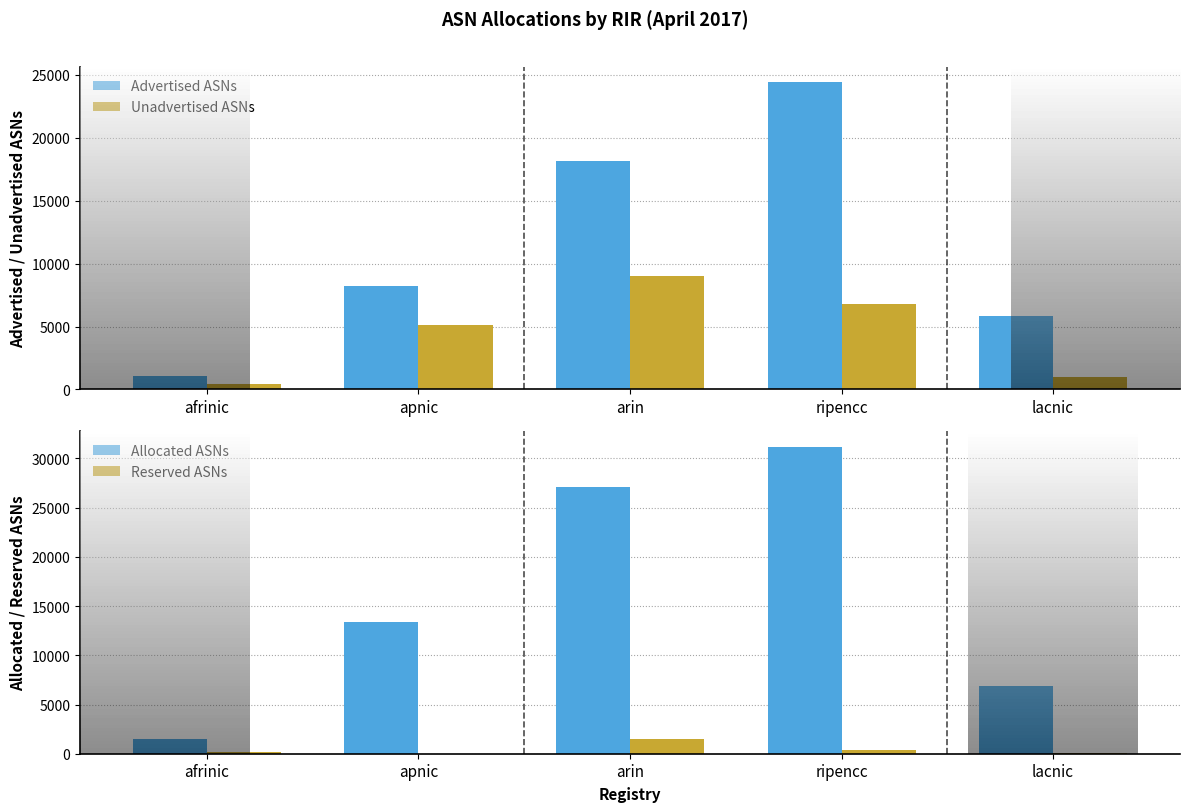

Which series has the largest total across all categories?

Advertised ASNs